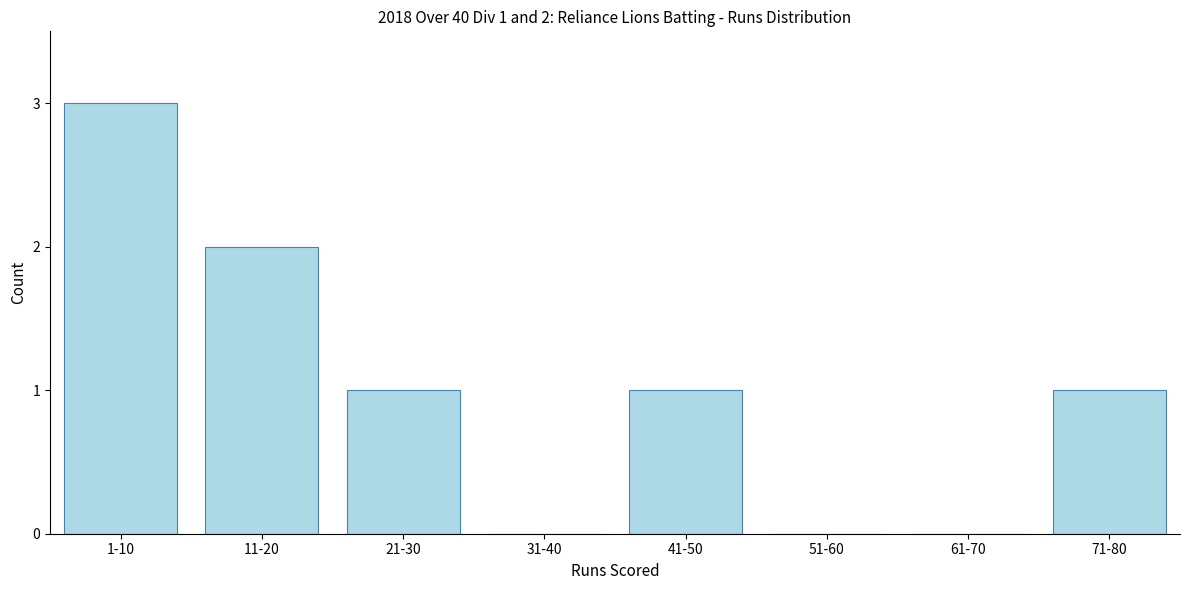

Reading left to right, what are all the values shown in this chart?

1-10=3	11-20=2	21-30=1	31-40=0	41-50=1	51-60=0	61-70=0	71-80=1